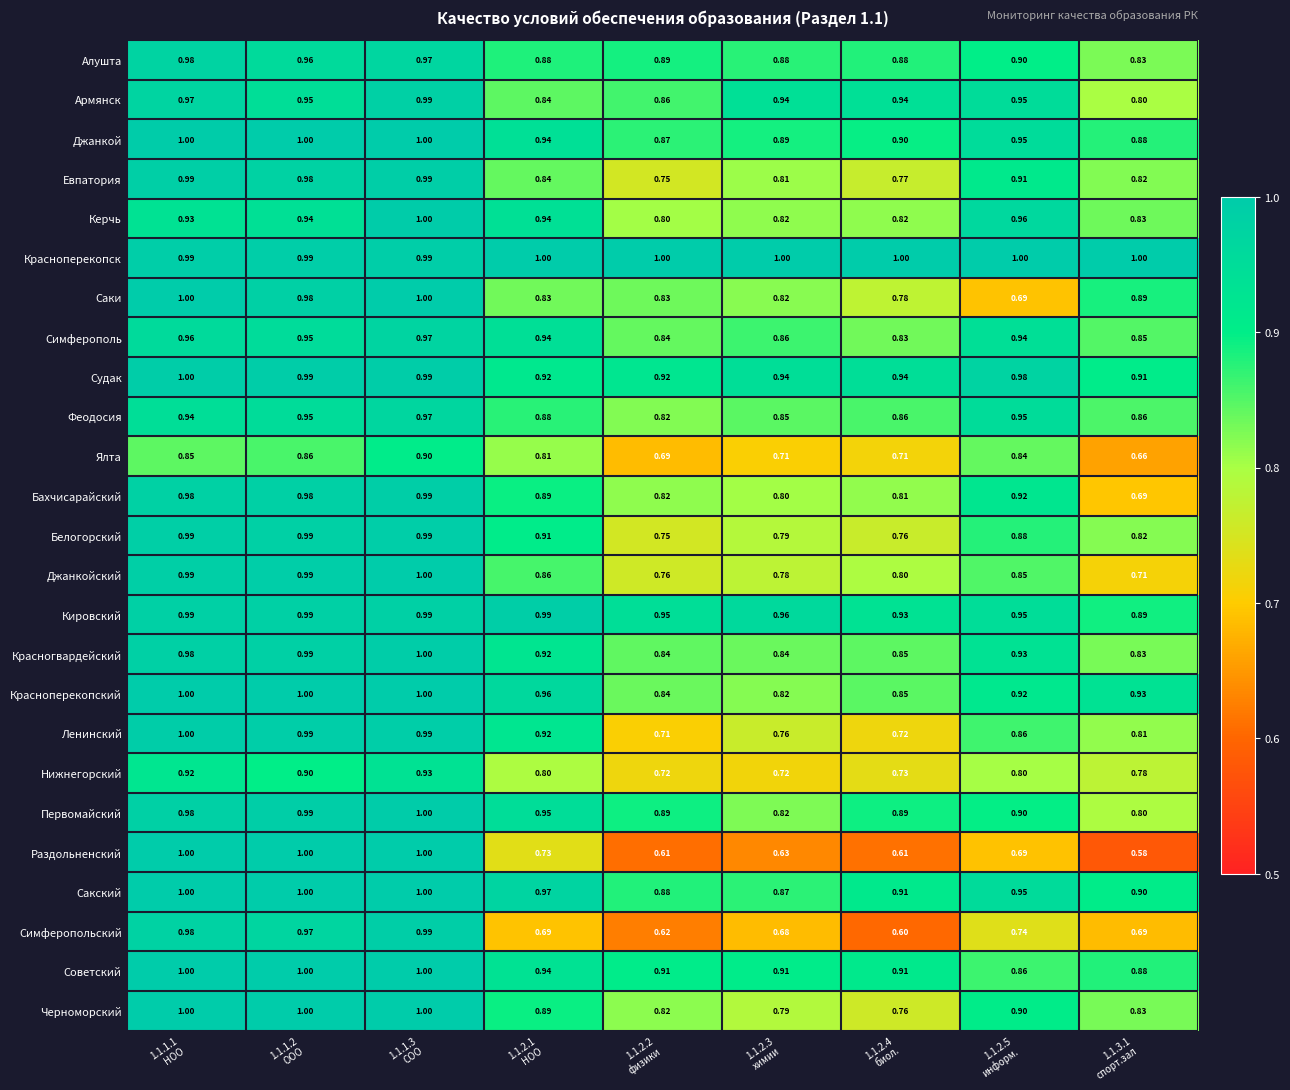

Which series has the widest spread of values?

Раздольненский